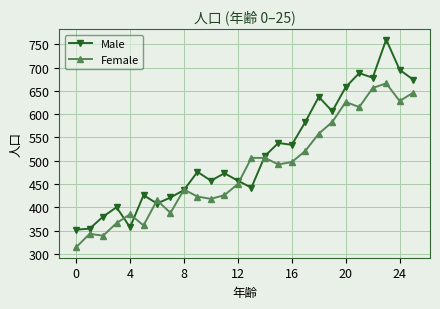

What is the value of the Female point at the 26th from the left?

646